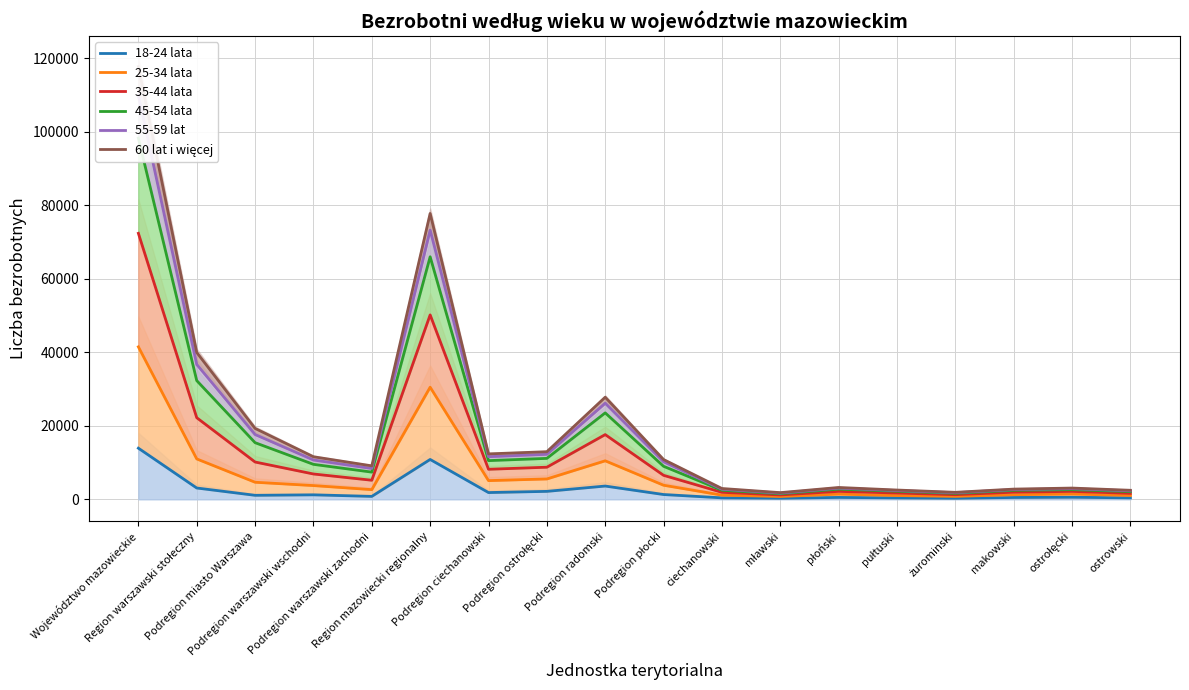

Which category has the lowest value in the 60 lat i więcej series?

mławski